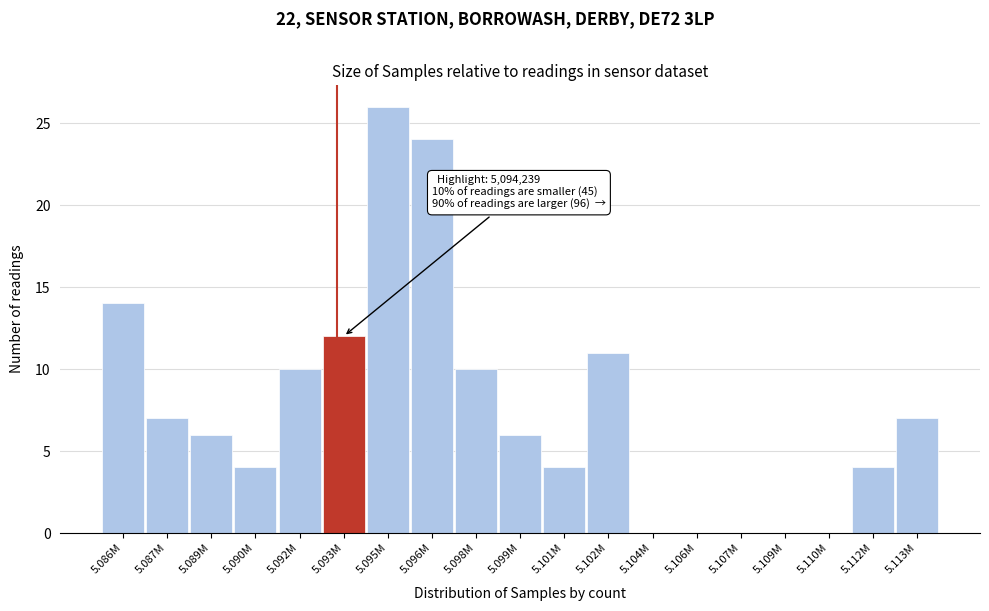

Reading right to left, what are all the values shown in this chart?

5.113M=7	5.112M=4	5.110M=0	5.109M=0	5.107M=0	5.106M=0	5.104M=0	5.102M=11	5.101M=4	5.099M=6	5.098M=10	5.096M=24	5.095M=26	5.093M=12	5.092M=10	5.090M=4	5.089M=6	5.087M=7	5.086M=14